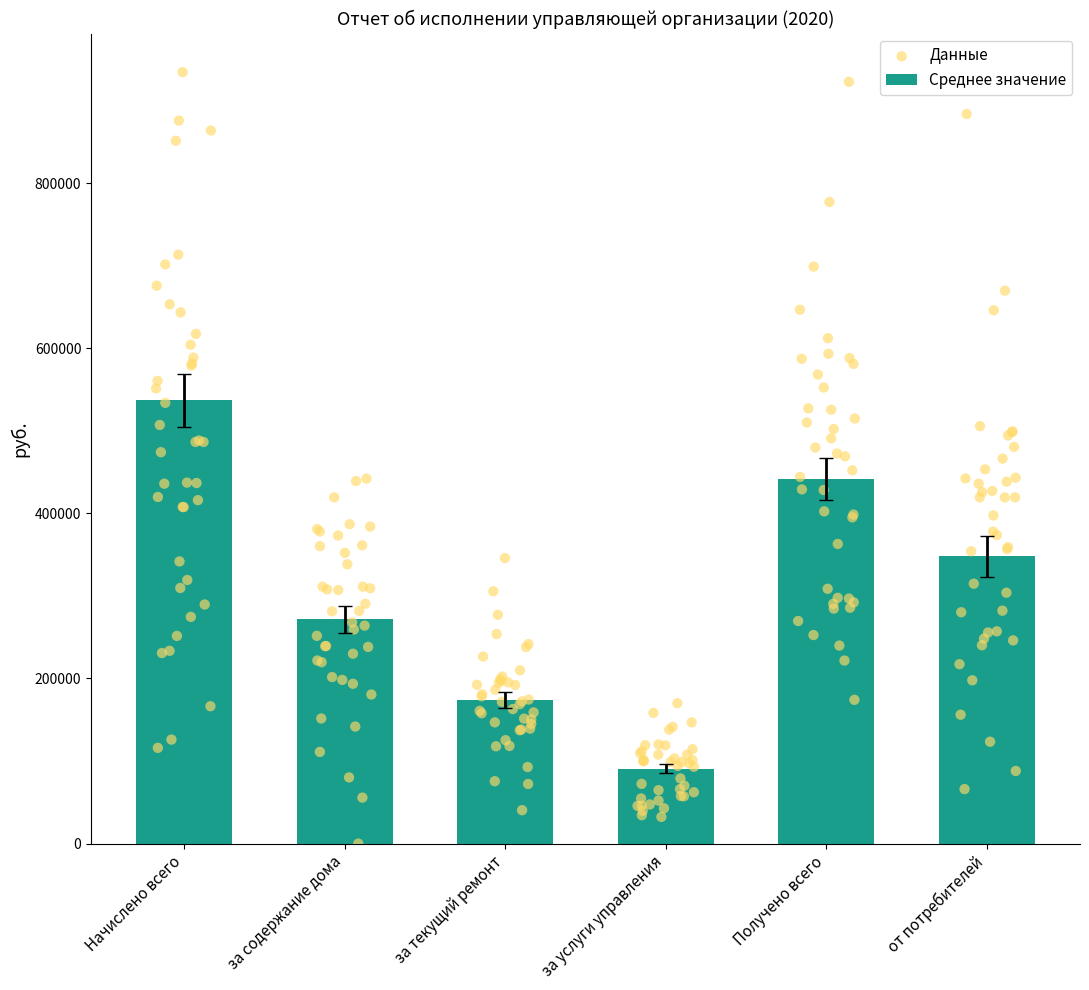

What is the ratio of the value at Начислено всего to the value at за текущий ремонт?

3.1